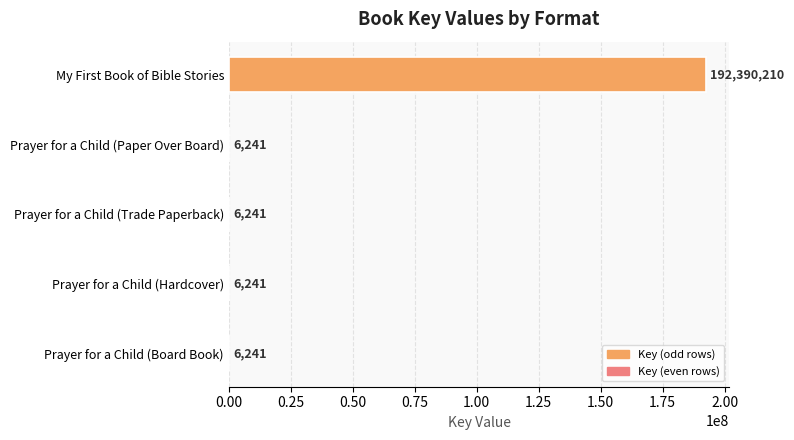

What is the sum of all values?

192415174